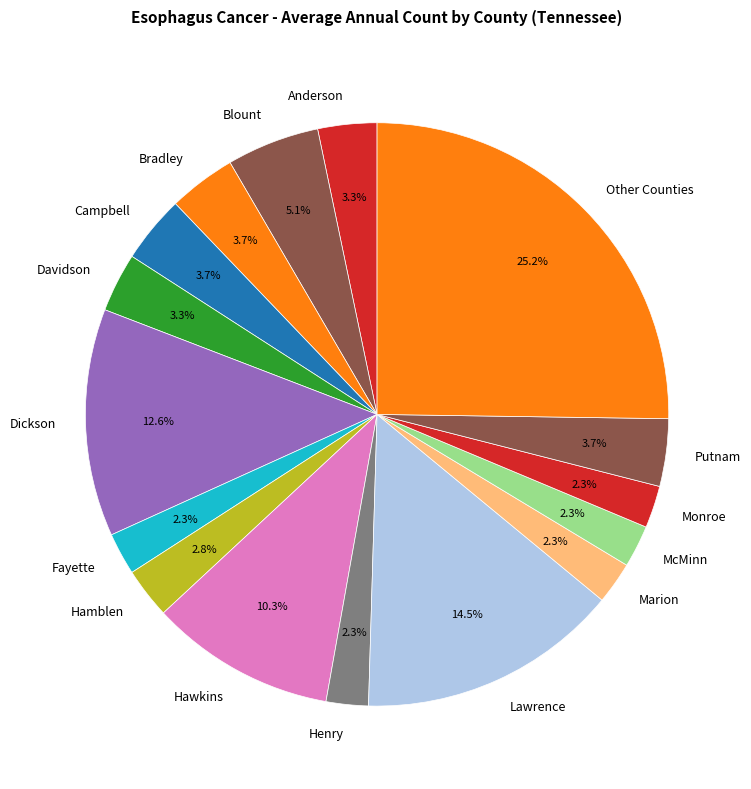

The Monroe slice represents 11% of the pie. True or false?

False